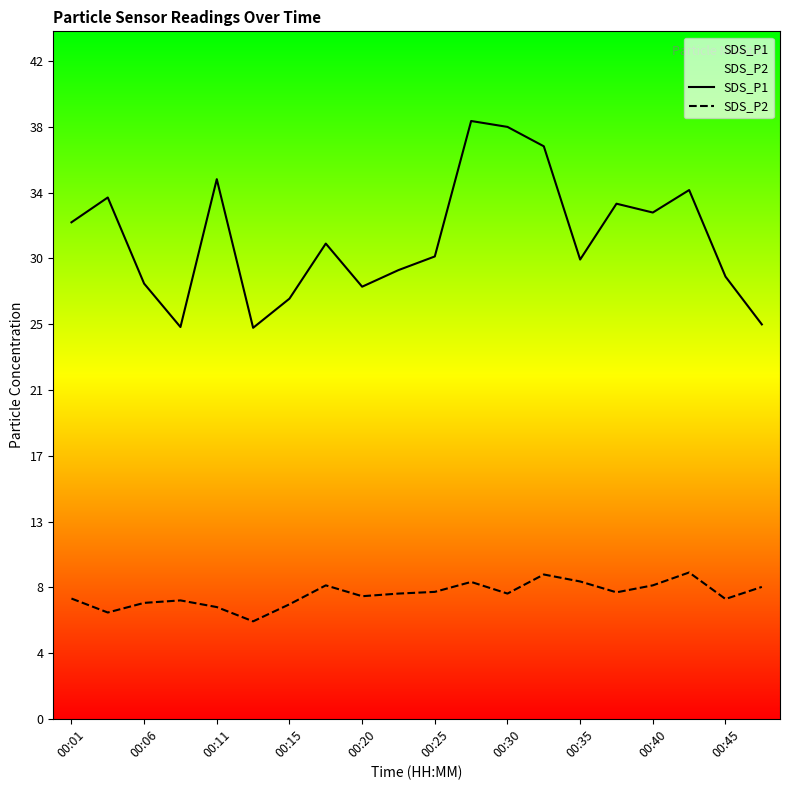

Does the chart display data point markers on the line(s)?

No